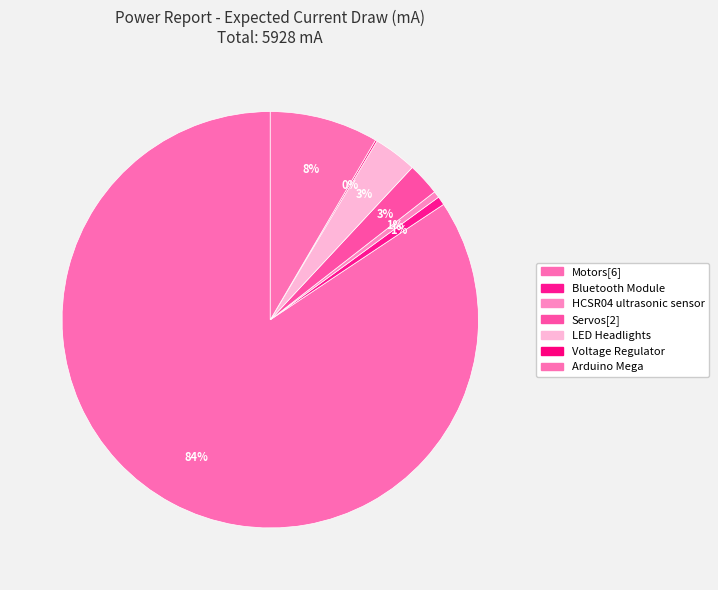

Is it true that Bluetooth Module is 11% of the pie?

False